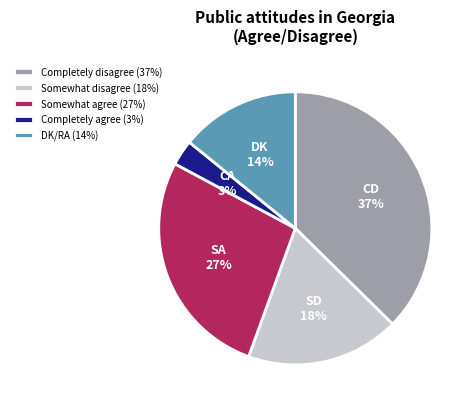

Combined, do Completely agree (3%) and Somewhat agree (27%) account for over 50%?

No